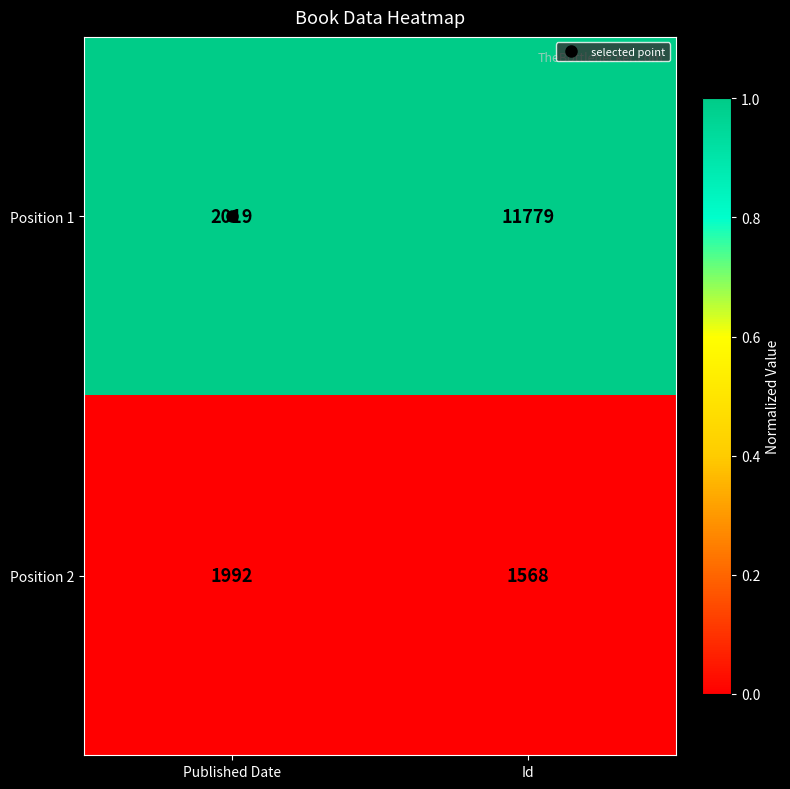

List the labels in order of Position 1 value, smallest first.

Published Date, Id